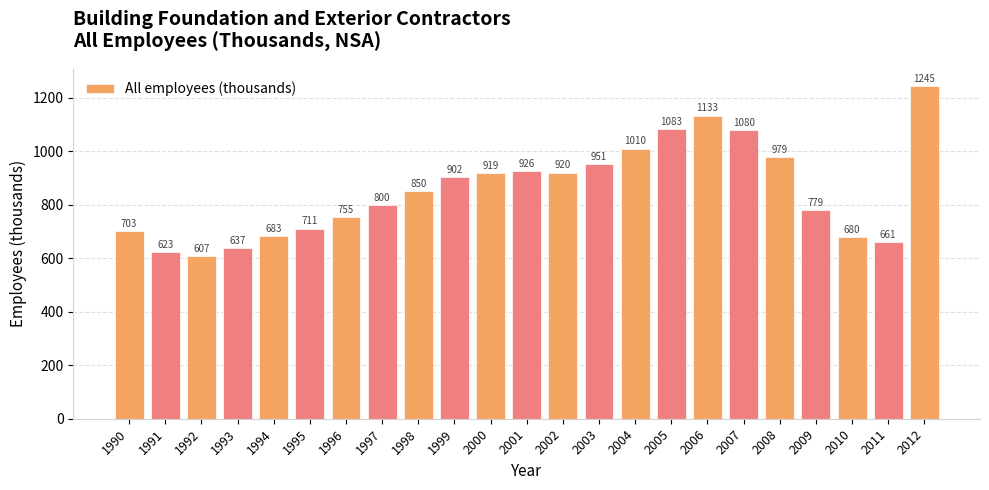

How many distinct data groups are displayed?

1